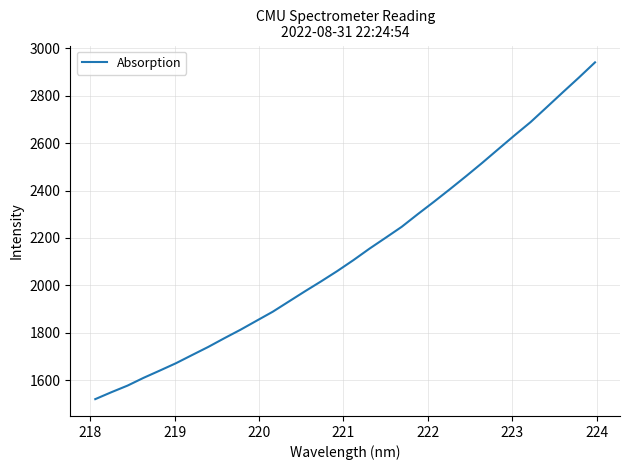

What is the minimum value shown in the chart?

1520.2